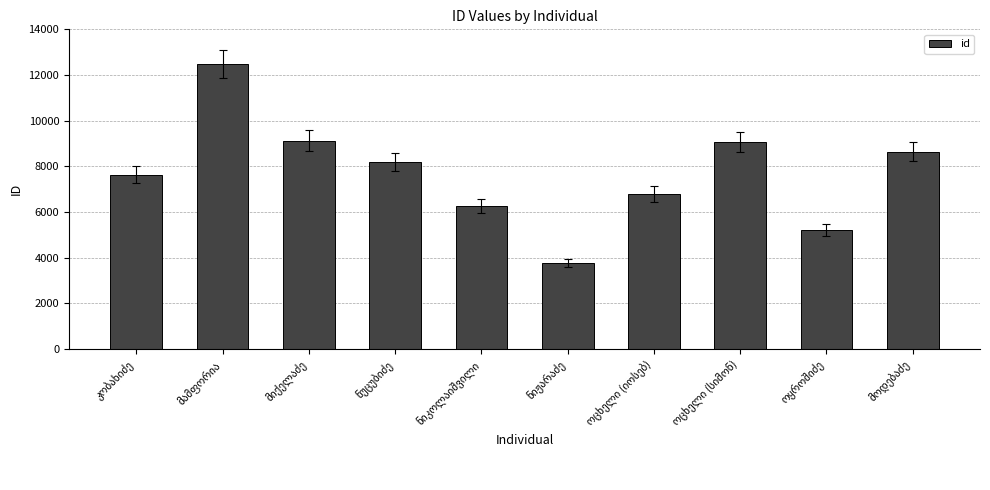

What is the average value?

7721